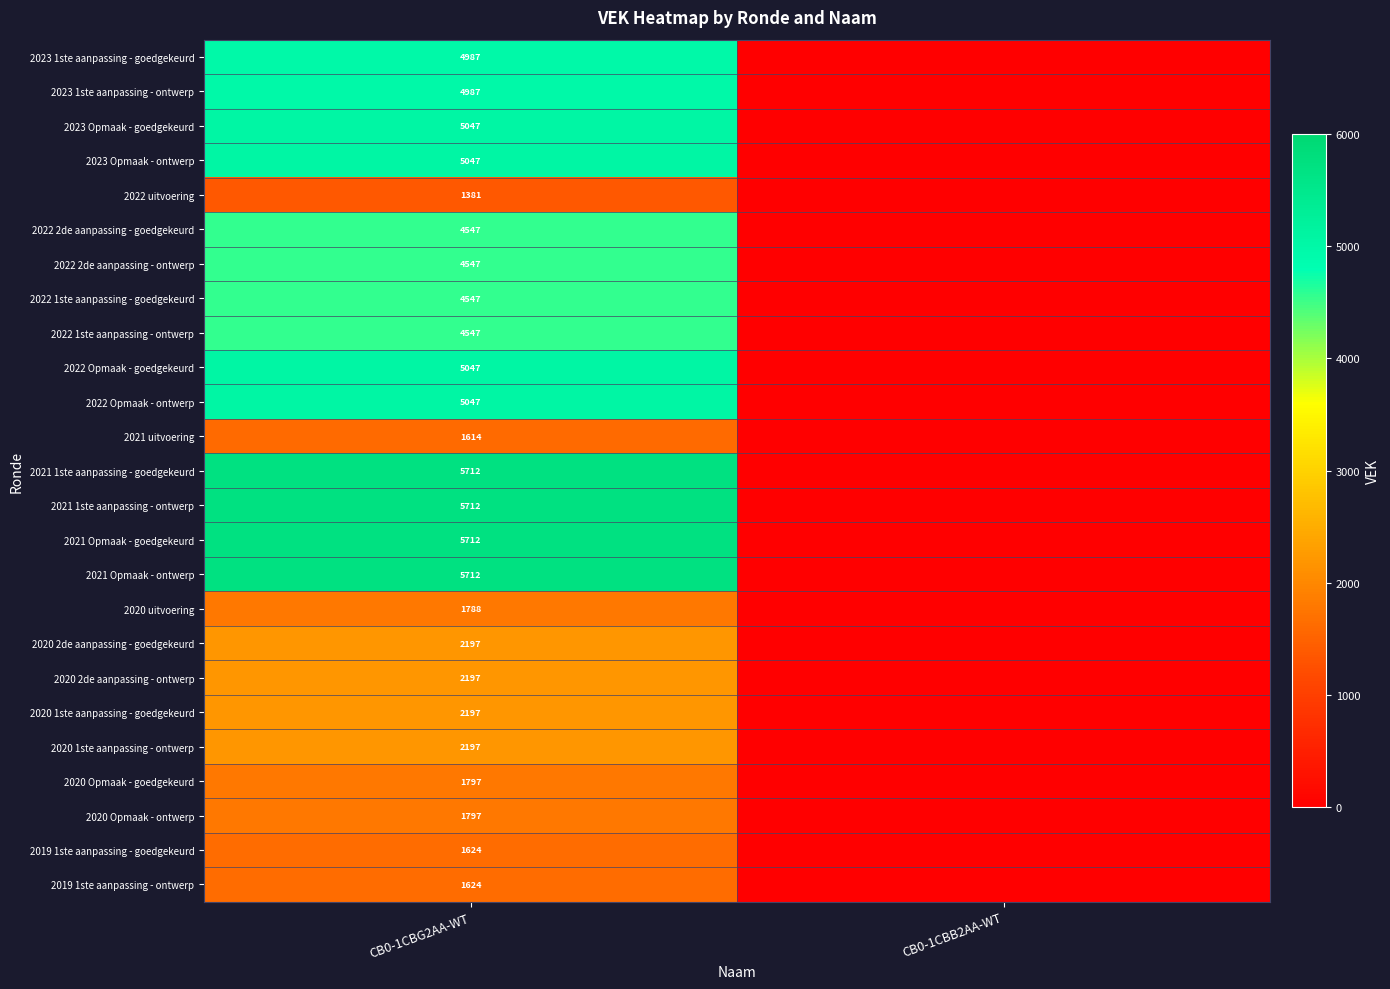

Between CB0-1CBB2AA-WT and CB0-1CBG2AA-WT, which is larger?

CB0-1CBG2AA-WT